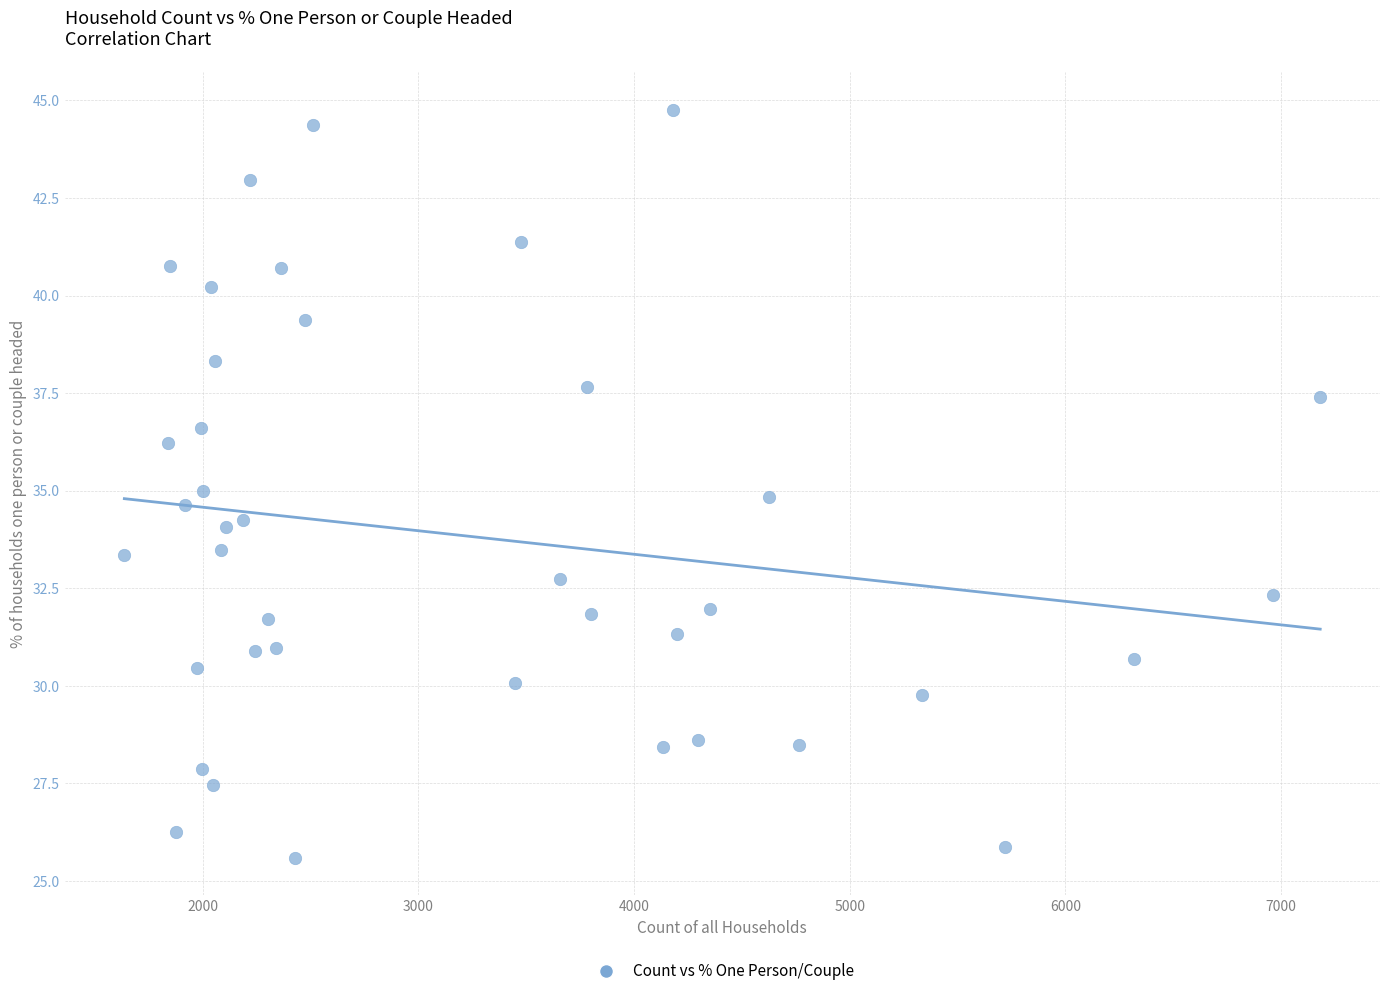

What is the range of Y values (max minus min)?

19.2